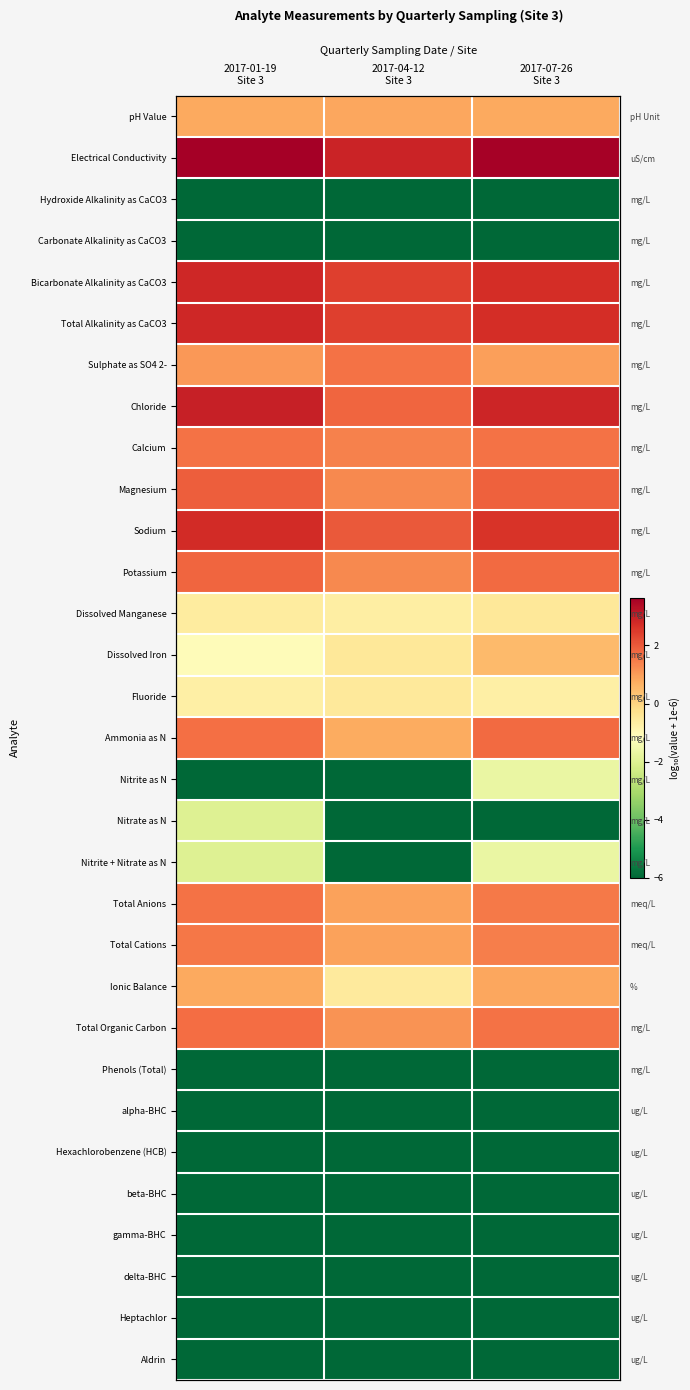

At how many categories does at least one series exceed -2?

3